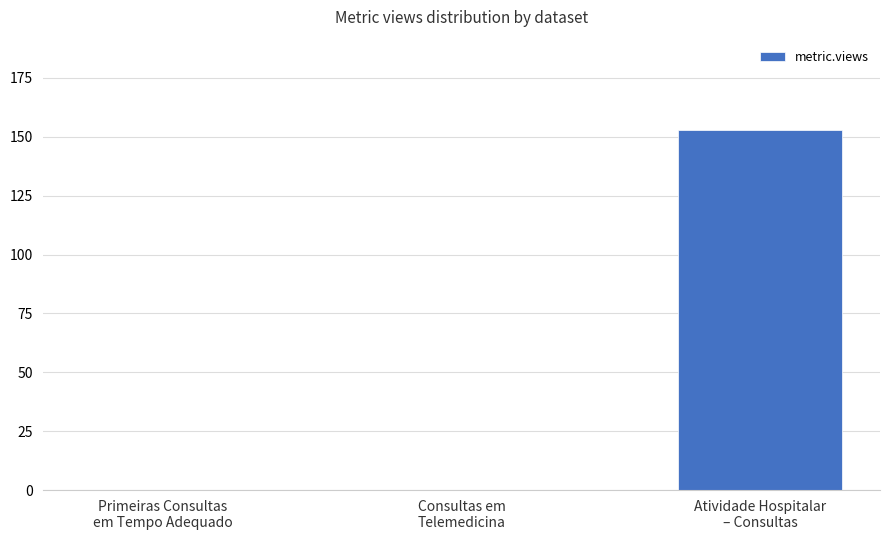

Reading left to right, extract all data points from this chart.

0	0	153